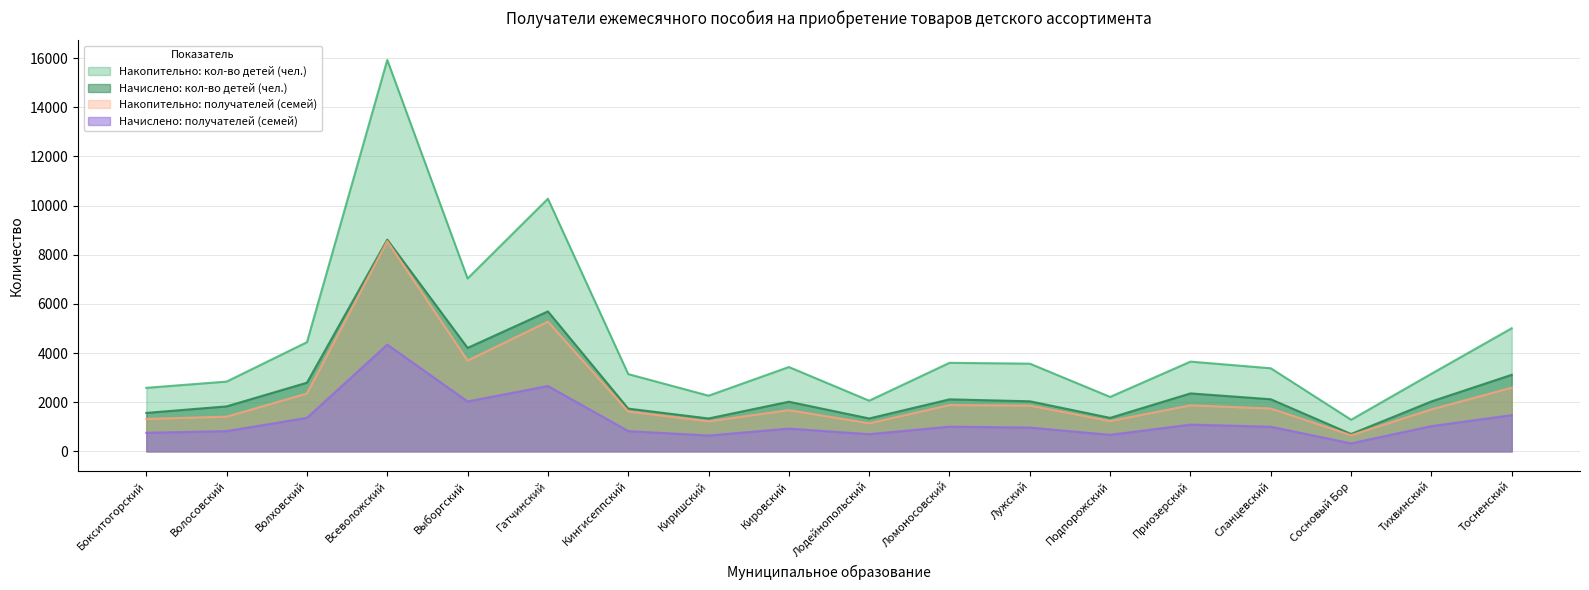

Rank the series at Лужский from highest to lowest value.

Накопительно: кол-во детей (чел.), Начислено: кол-во детей (чел.), Накопительно: получателей (семей), Начислено: получателей (семей)